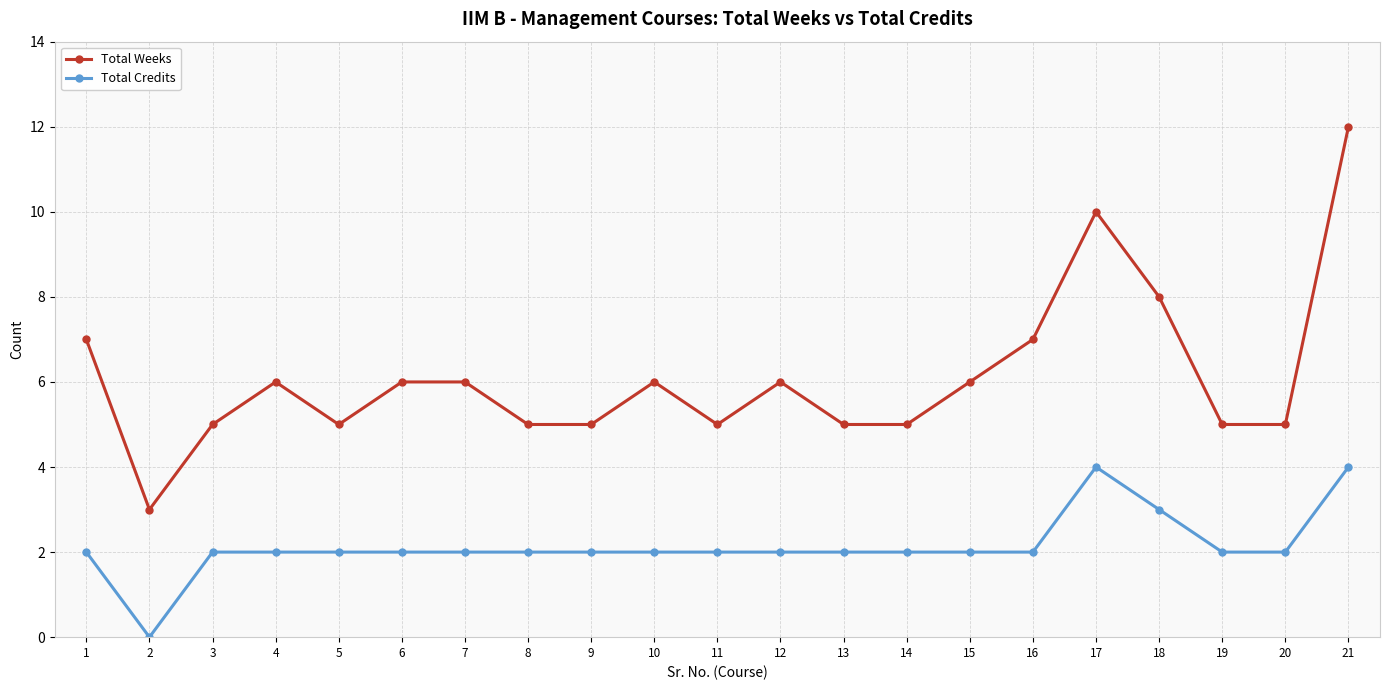

List the series in order of their peak value, highest first.

Total Weeks, Total Credits